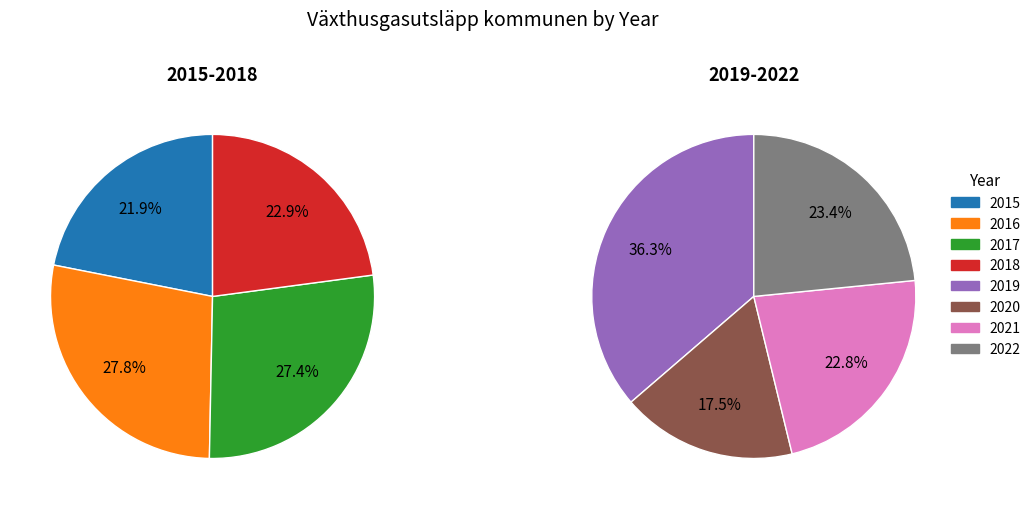

What is the change in value from 2019 to 2020?

-838